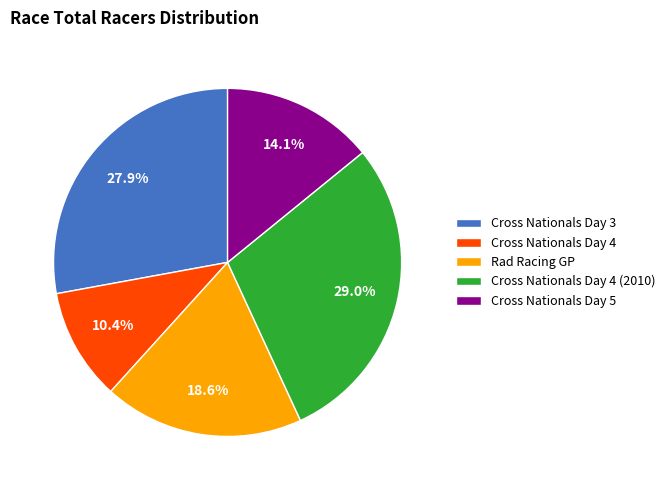

To the nearest percent, what is the average slice percentage?

20%